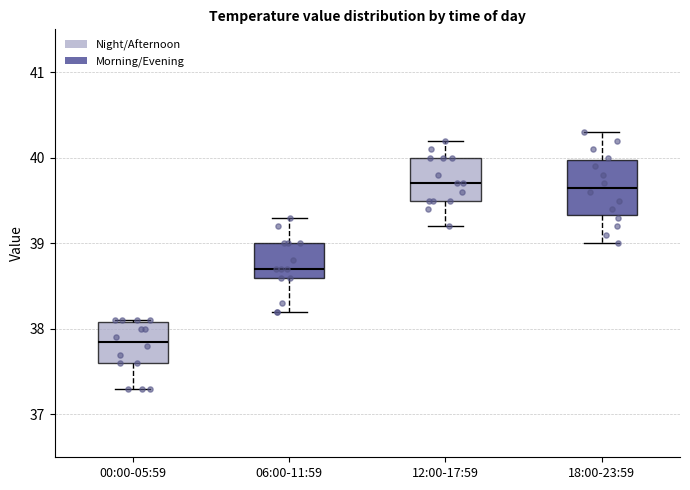

Where does the median line of the box for 06:00-11:59 sit on the y-axis? The values are not printed on the chart, so give them approximately, as read against the axis.

38.7